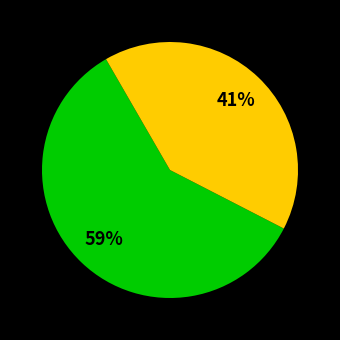

How many segments does this pie chart have?

2